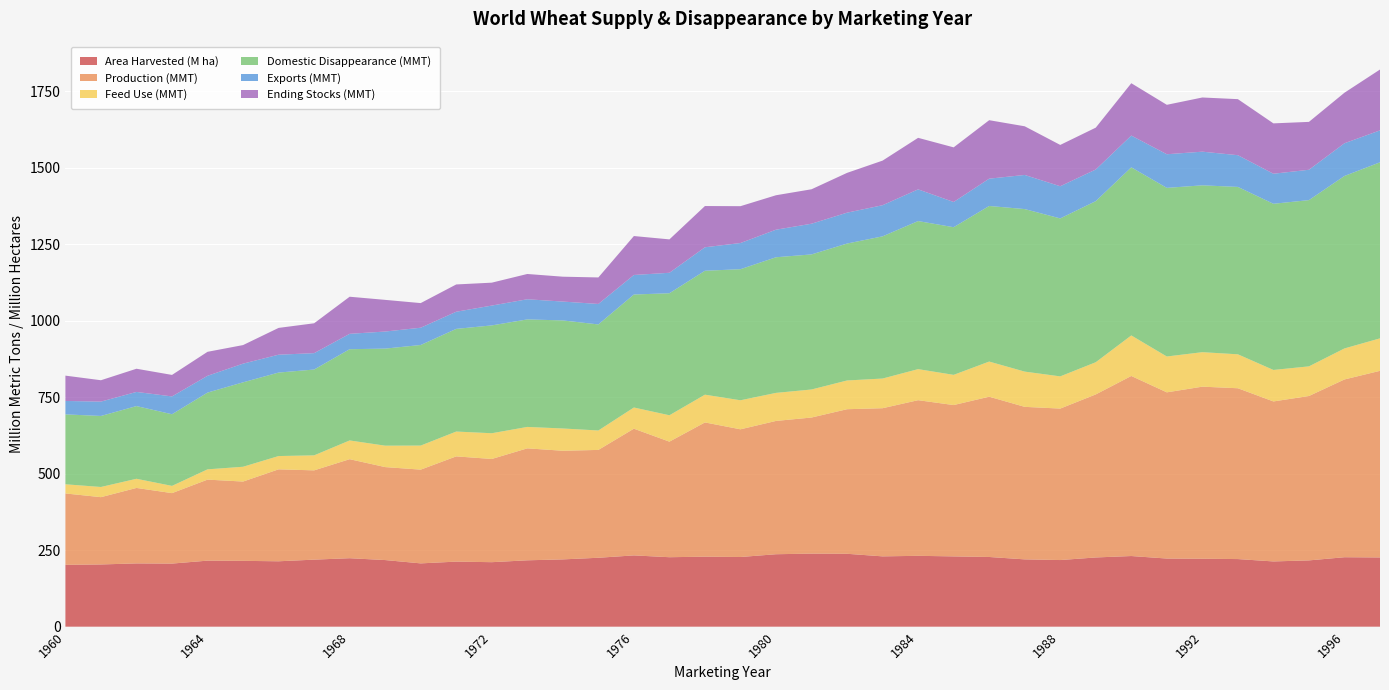

Reading right to left, extract all data points from this chart.

Area Harvested (M ha): 226.4	227.1	216.7	213.4	221.1	222.2	222.8	231.0	226.3	217.9	220.1	227.9	229.8	231.7	229.9	238.4	238.9	236.9	227.8	228.9	227.2	233.1	225.3	220.0	217.0	210.9	212.7	207.0	217.8	223.9	219.2	213.8	215.2	215.9	206.3	206.9	203.5	202.2
Production (MMT): 610.2	581.3	537.5	523.1	558.6	562.6	543.4	588.8	533.1	495.3	498.7	524.1	494.8	508.9	484.4	472.7	445.0	435.9	417.5	438.9	377.8	414.3	352.6	355.2	366.1	337.5	344.1	306.5	304.0	323.8	291.9	300.7	259.3	264.9	230.4	246.8	220.0	233.5
Feed Use (MMT): 106.2	101.4	96.9	103.0	111.0	112.8	117.2	132.5	105.2	105.3	115.2	114.9	98.8	101.5	97.0	93.9	91.7	91.7	94.9	90.8	86.3	69.2	63.5	72.8	70.0	84.1	81.2	78.7	70.0	61.3	49.0	43.4	48.3	33.6	23.6	30.0	33.3	30.0
Domestic Disappearance (MMT): 575.6	563.9	543.6	543.4	547.3	545.5	551.4	549.7	526.7	516.5	531.4	508.7	482.8	484.1	465.0	447.7	441.7	443.4	428.6	405.2	399.0	369.5	346.8	353.3	351.6	352.6	335.7	328.9	317.4	298.4	280.6	273.0	276.1	251.0	234.3	237.7	232.2	228.6
Exports (MMT): 104.4	106.9	99.2	98.2	103.7	110.0	109.9	103.8	103.4	105.2	111.6	89.3	82.5	103.6	101.8	100.9	100.4	90.1	85.6	76.8	66.9	63.8	66.9	61.6	65.9	64.8	56.1	56.5	55.8	50.3	53.6	58.4	61.1	54.9	58.3	46.2	46.9	43.9
Ending Stocks (MMT): 199.0	165.3	156.6	164.7	183.3	177.2	161.6	171.2	136.9	135.1	159.1	191.2	178.6	168.5	145.8	130.1	112.6	112.6	120.5	134.8	109.2	127.4	86.7	81.4	82.7	74.9	89.2	80.5	103.5	121.3	97.7	87.6	60.7	78.5	70.3	75.8	69.8	82.8